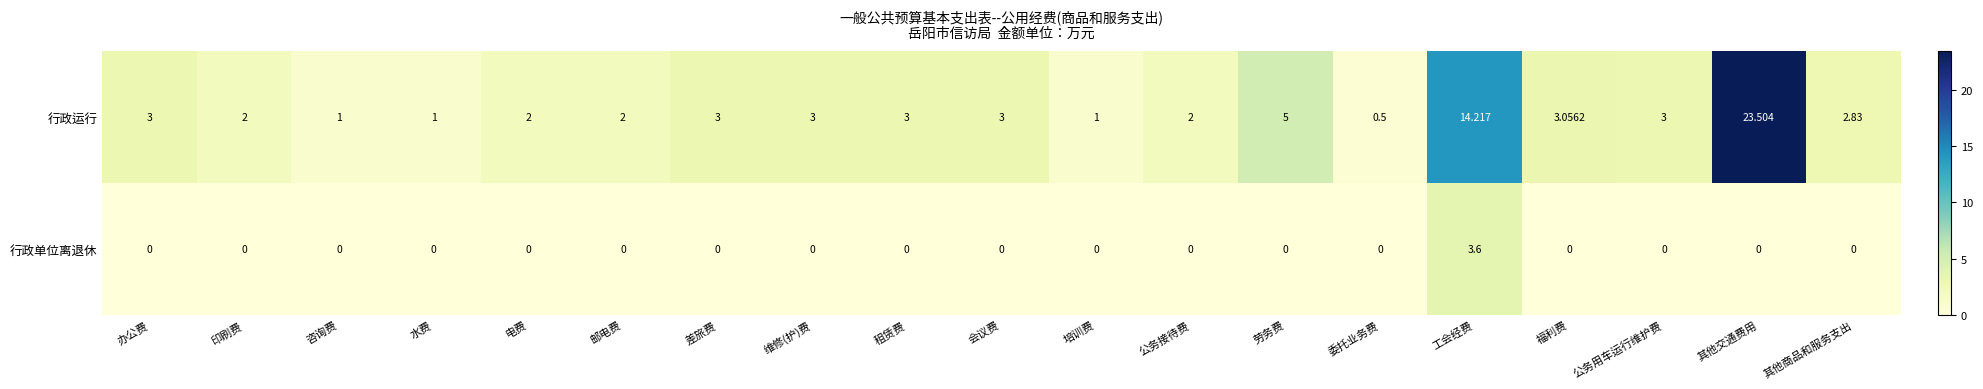

Which series has the largest range (max minus min)?

行政运行